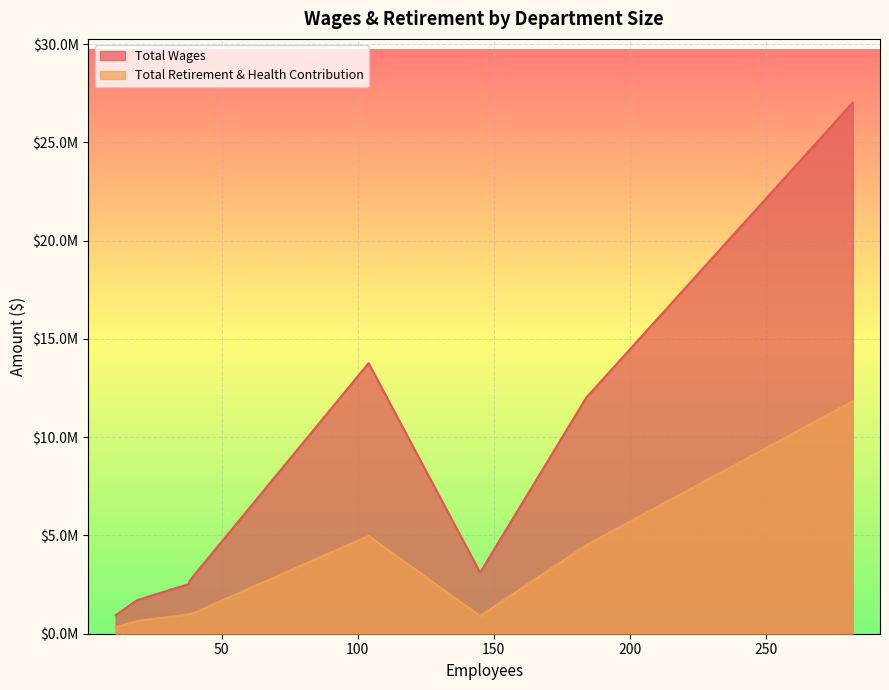

Count the number of data series in this chart.

2